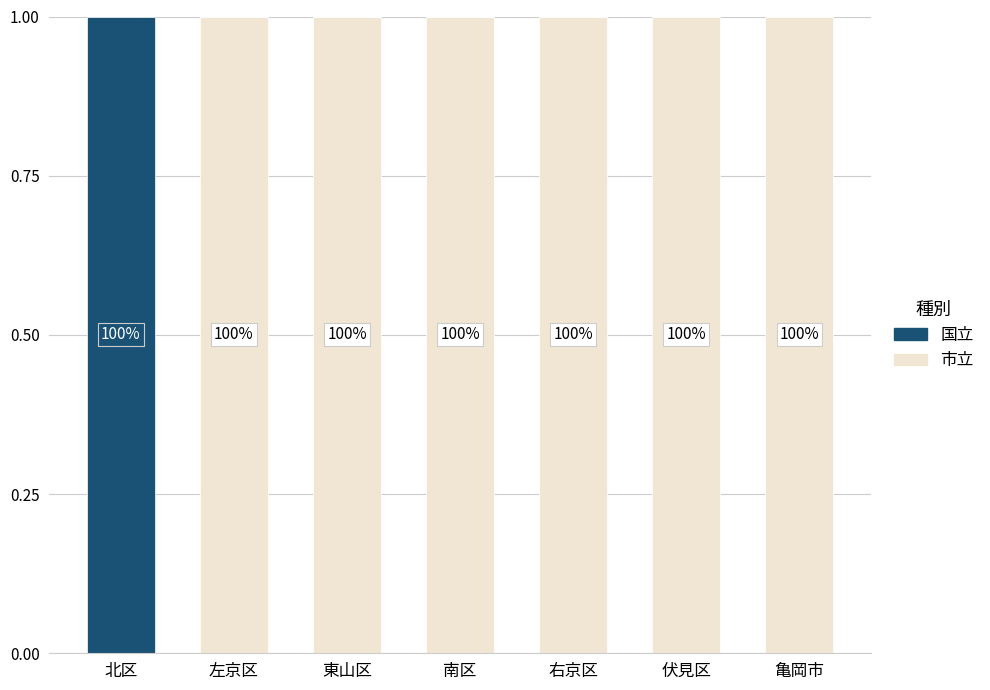

Are the bars horizontal?

No